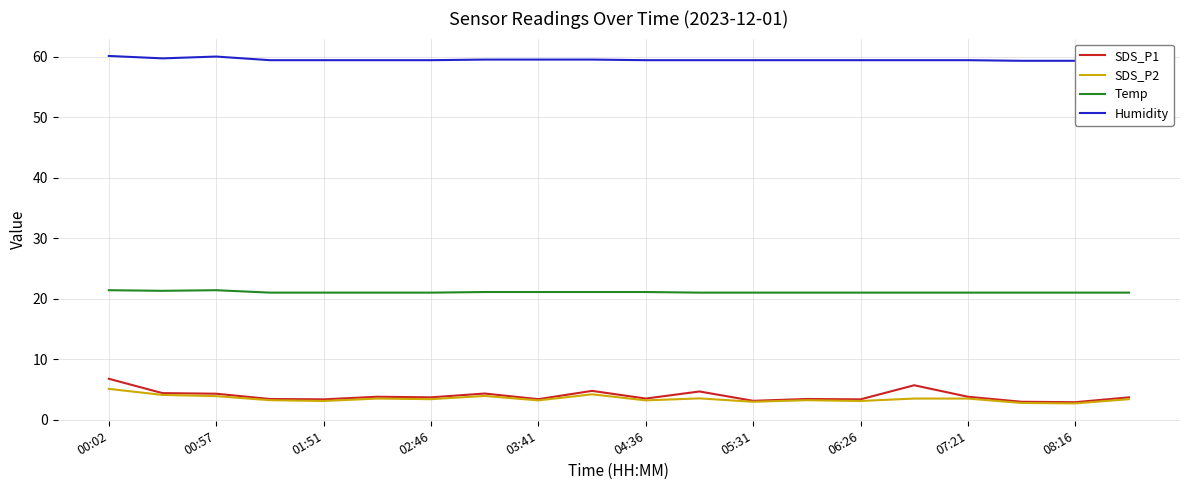

What is the maximum value for SDS_P2?

5.1